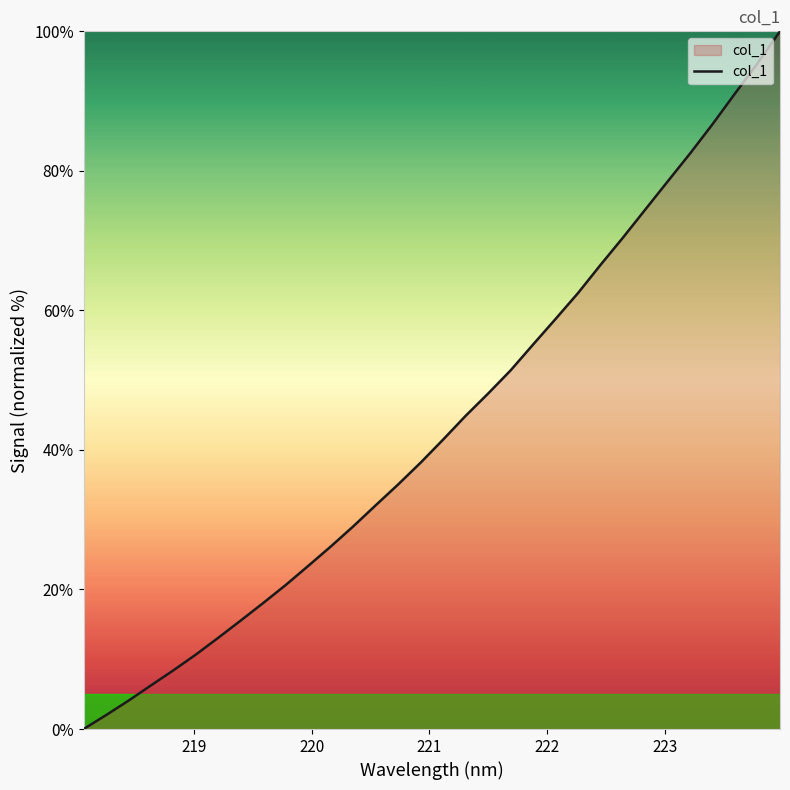

What is the greatest value displayed?

100.0